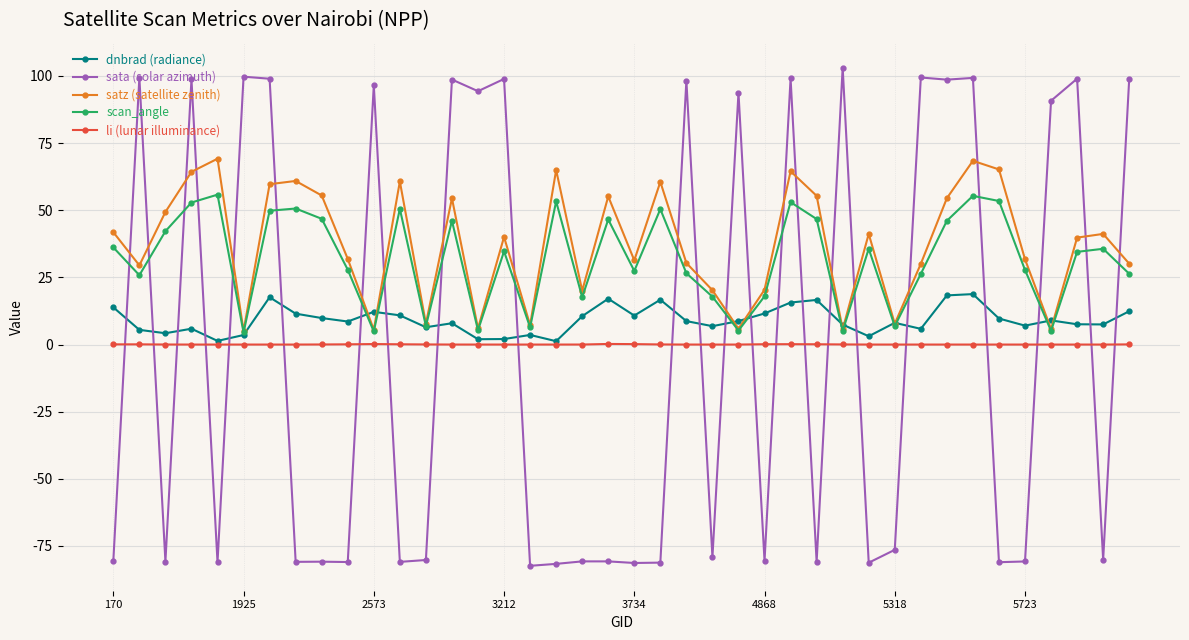

Which series has the widest spread of values?

sata (solar azimuth)